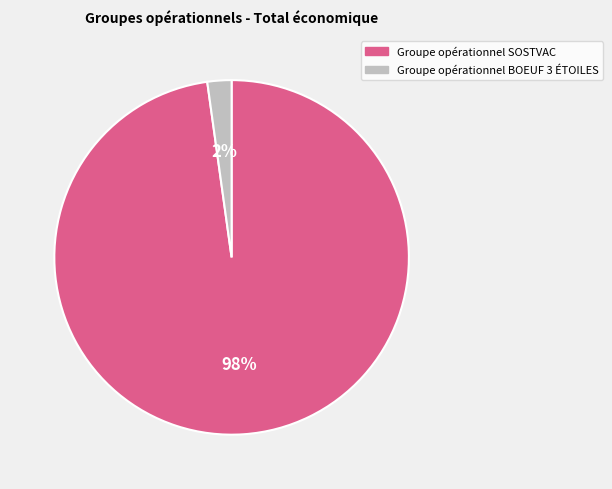

Does any single category account for the majority?

Yes